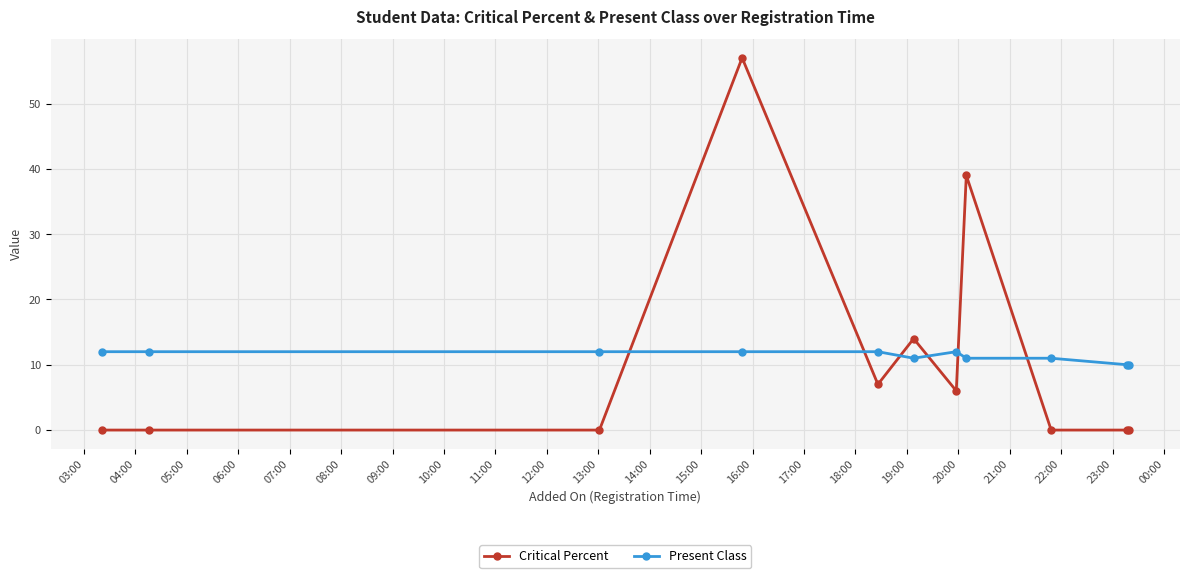

What is the value of the Present Class point at the 5th from the left?

12